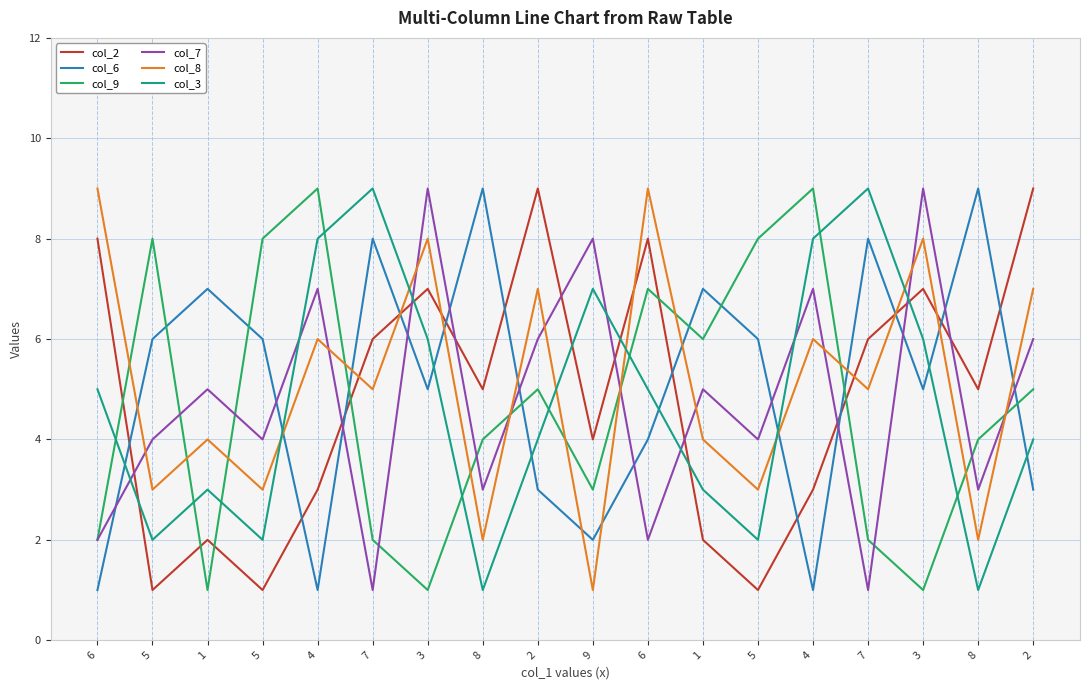

What are all the series names shown in the legend?

col_2, col_6, col_9, col_7, col_8, col_3